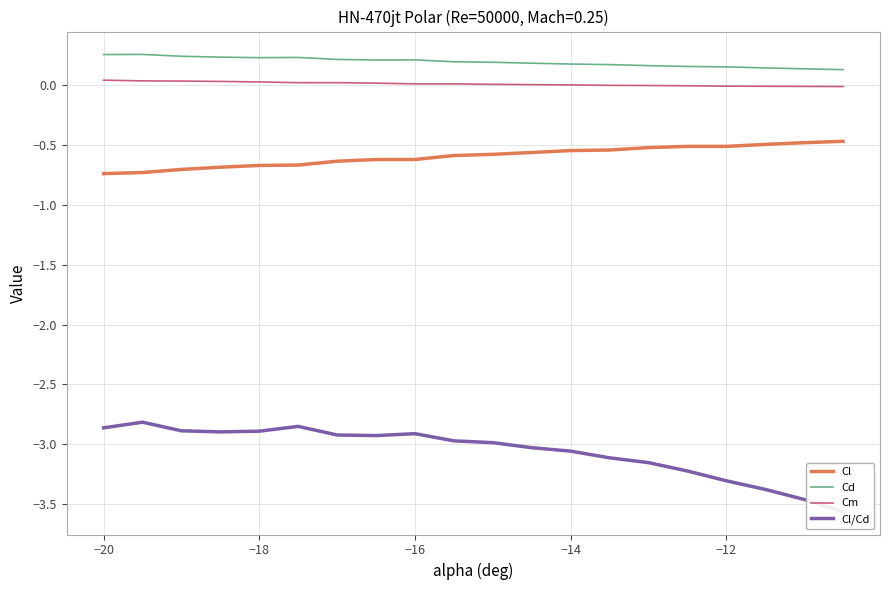

True or false: Cl and Cd cross at least once.

False